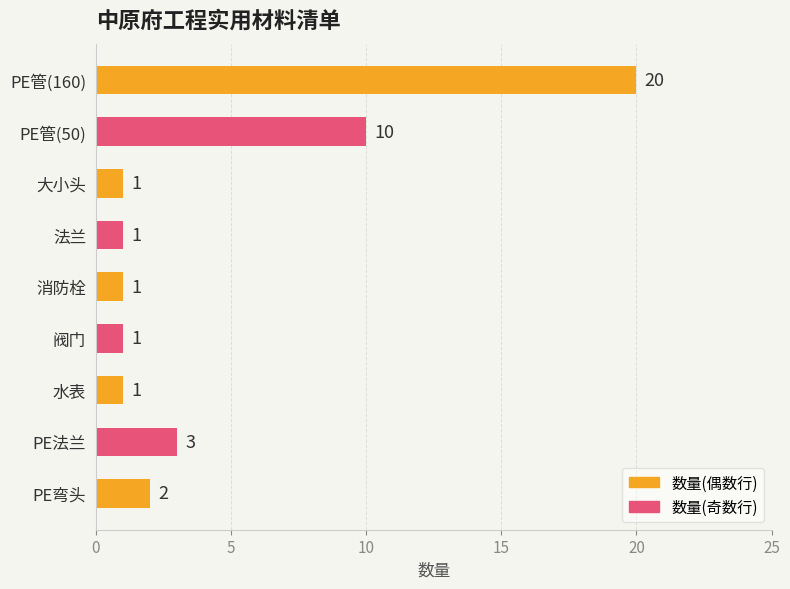

What is the difference between the second highest and minimum values?

9